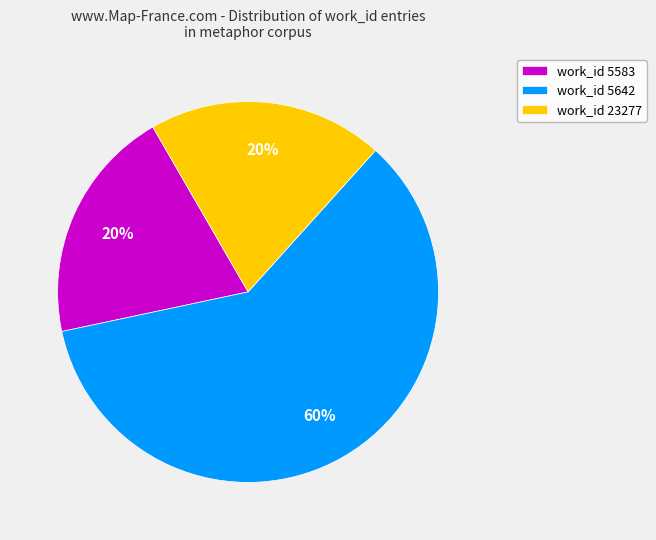

Do work_id 23277 and work_id 5583 together represent more than half of the pie?

No